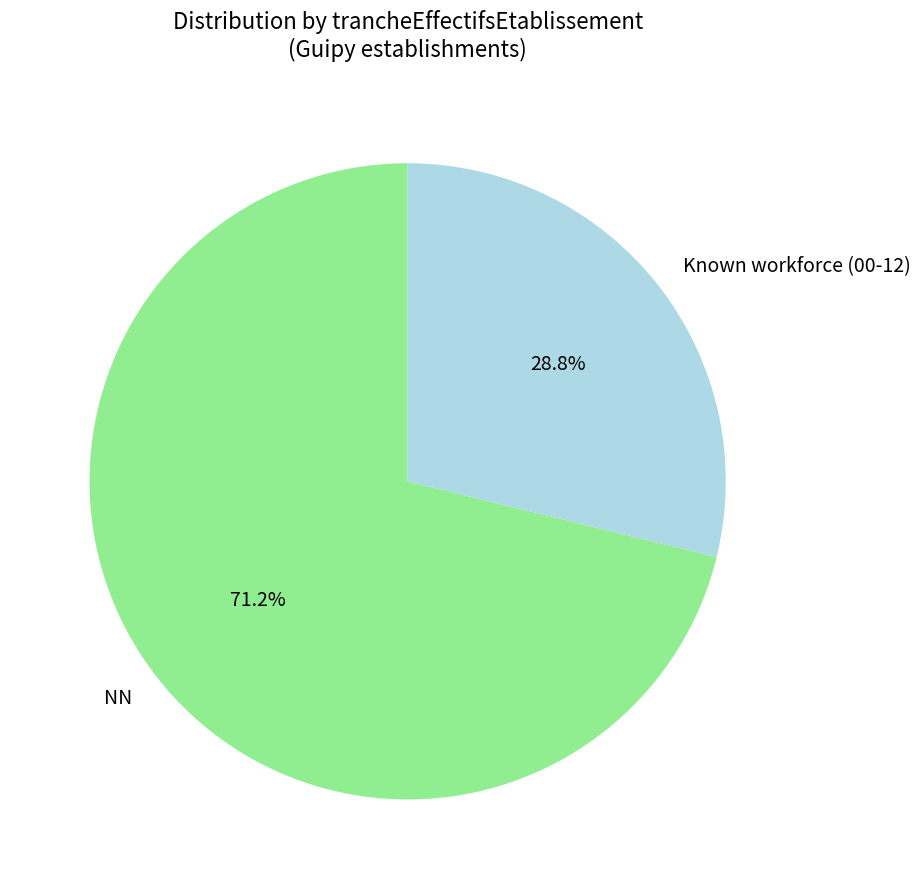

What percentage do Known workforce (00-12) and NN together represent?

100.0%